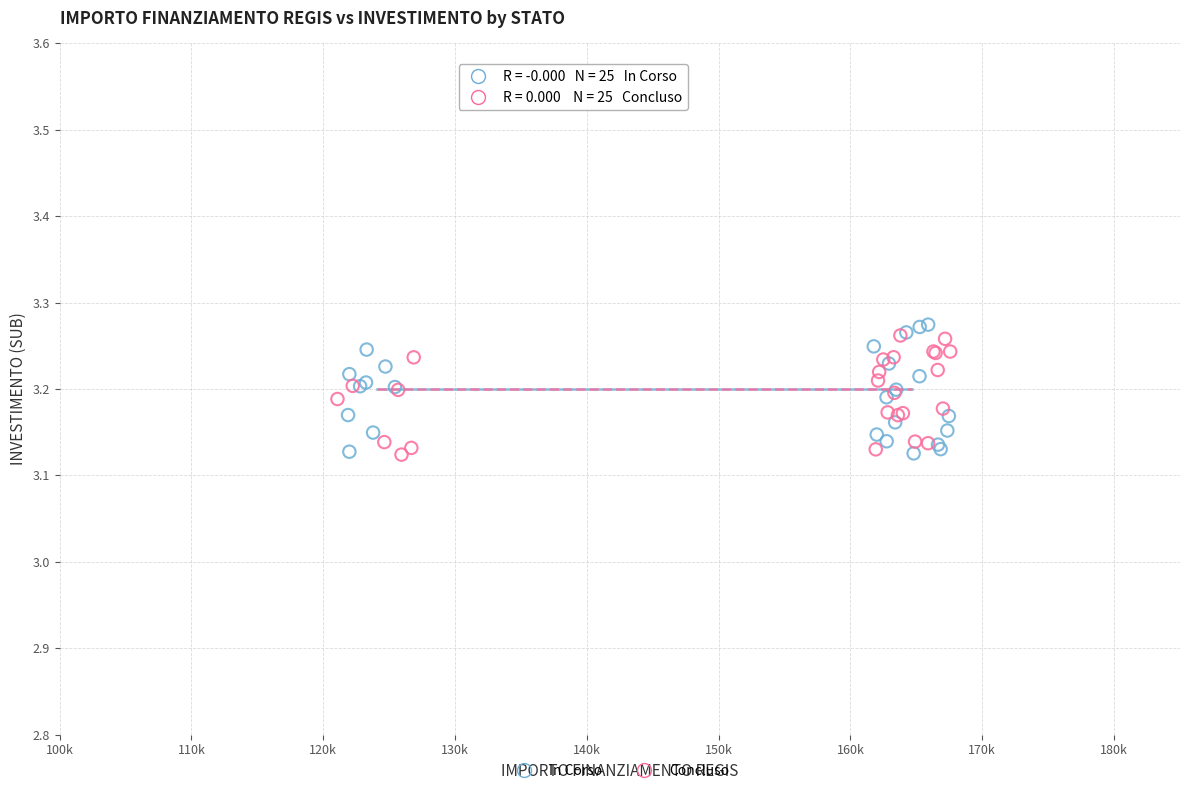

Which series has the widest spread of Y values?

In Corso